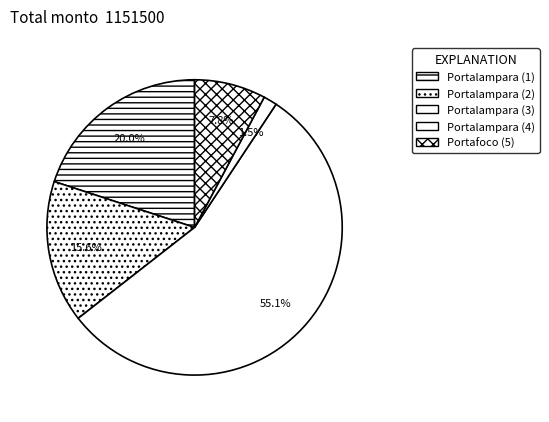

Which slice represents more than half of the pie?

Portalampara (3)